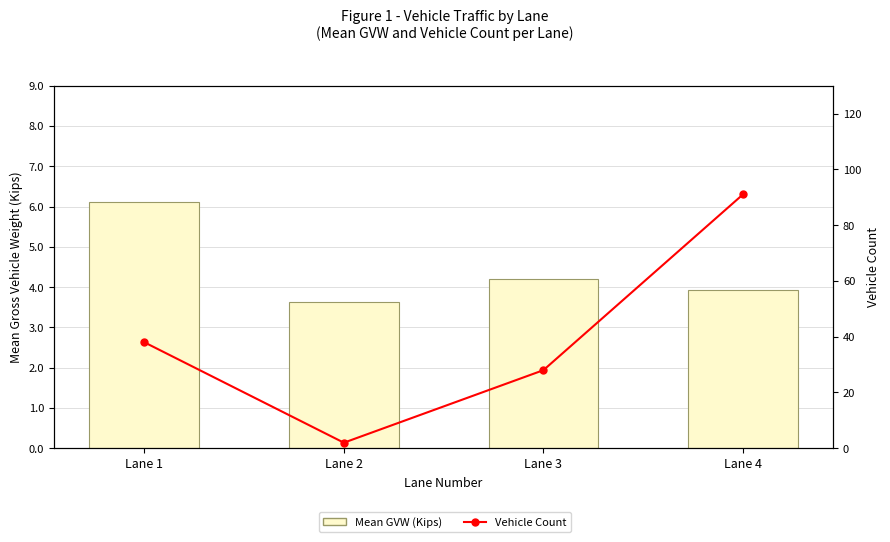

At which label is Mean GVW (Kips) closest to 4?

Lane 4